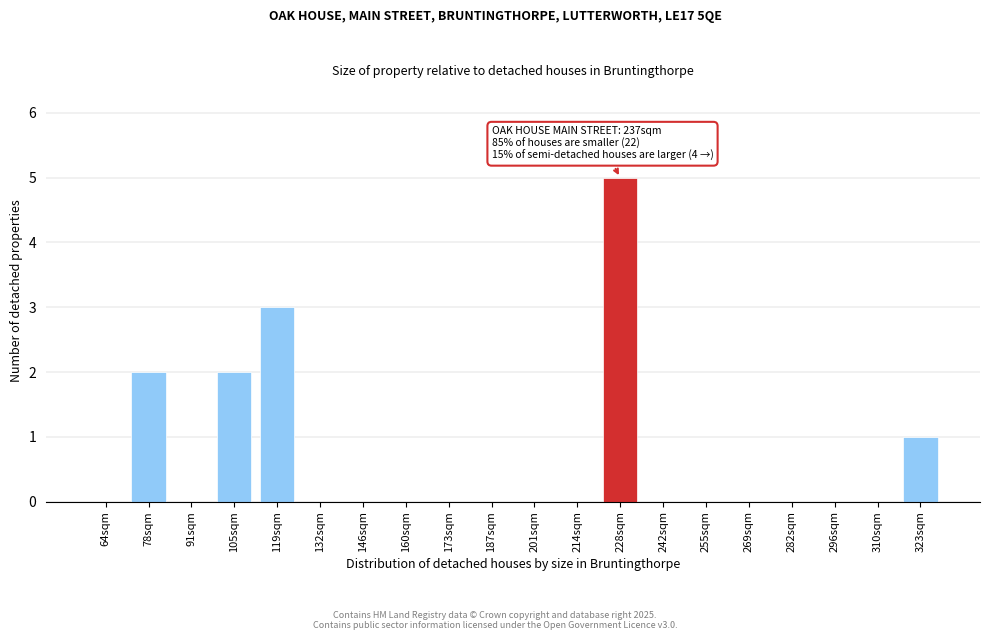

Reading left to right, transcribe all the data shown in this chart.

64sqm=0	78sqm=2	91sqm=0	105sqm=2	119sqm=3	132sqm=0	146sqm=0	160sqm=0	173sqm=0	187sqm=0	201sqm=0	214sqm=0	228sqm=5	242sqm=0	255sqm=0	269sqm=0	282sqm=0	296sqm=0	310sqm=0	323sqm=1